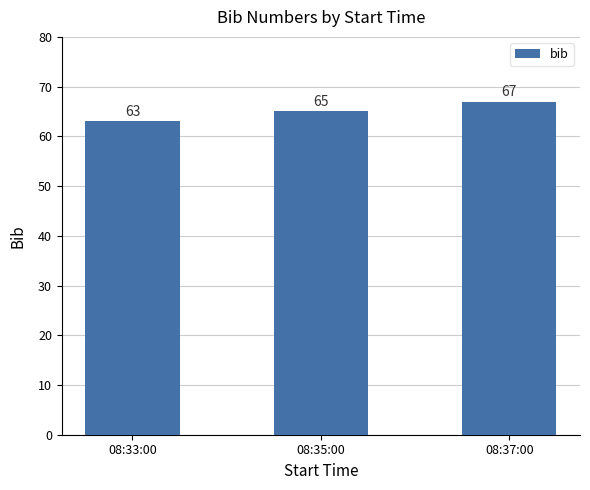

List the labels in order of value, smallest first.

08:33:00, 08:35:00, 08:37:00